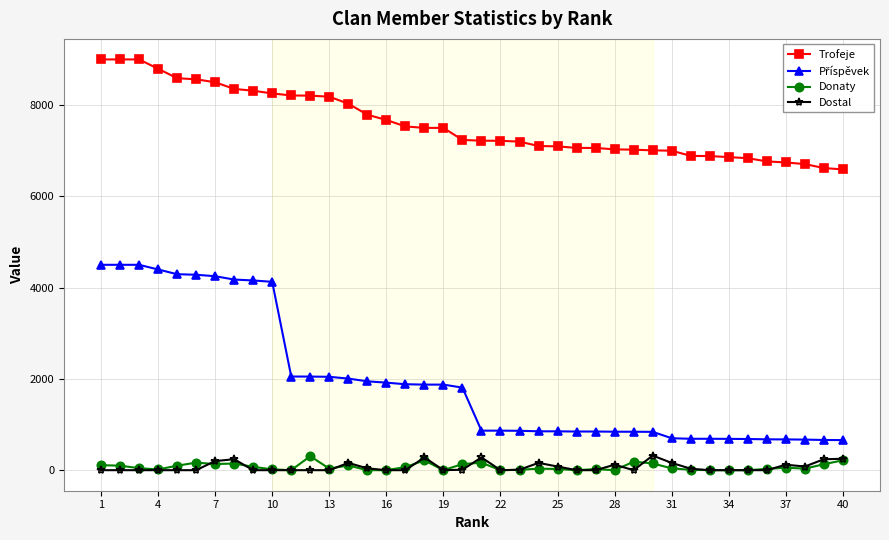

Count the number of data series in this chart.

4